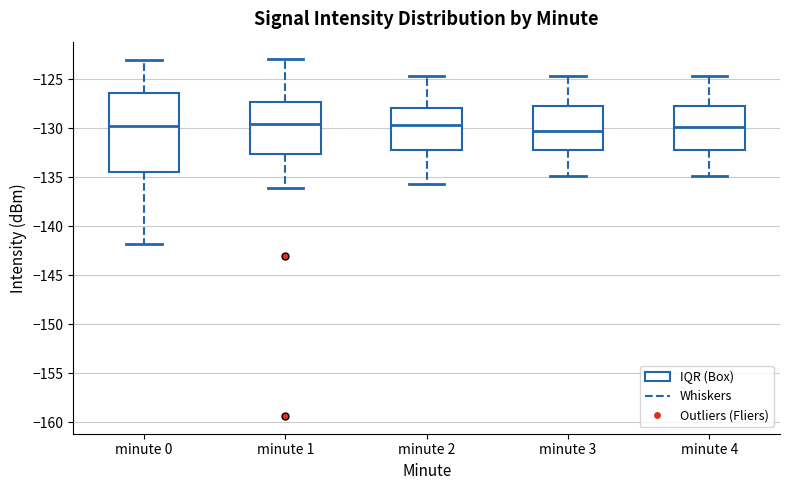

Where does the upper whisker of the box for minute 3 end on the y-axis? The values are not printed on the chart, so give them approximately, as read against the axis.

-124.5